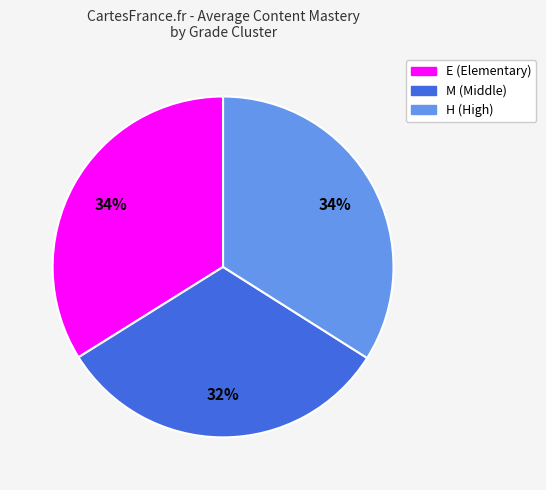

What is the ratio of the value at H to the value at M?

1.1